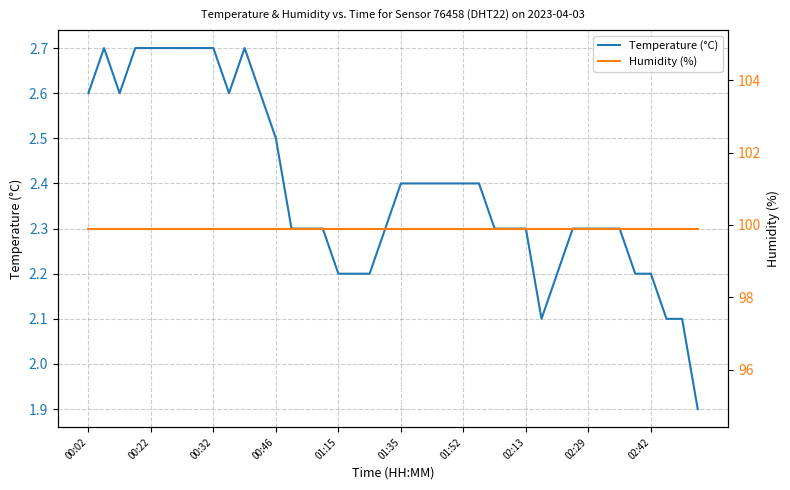

Where does the Temperature (°C) series first go above 2?

00:02